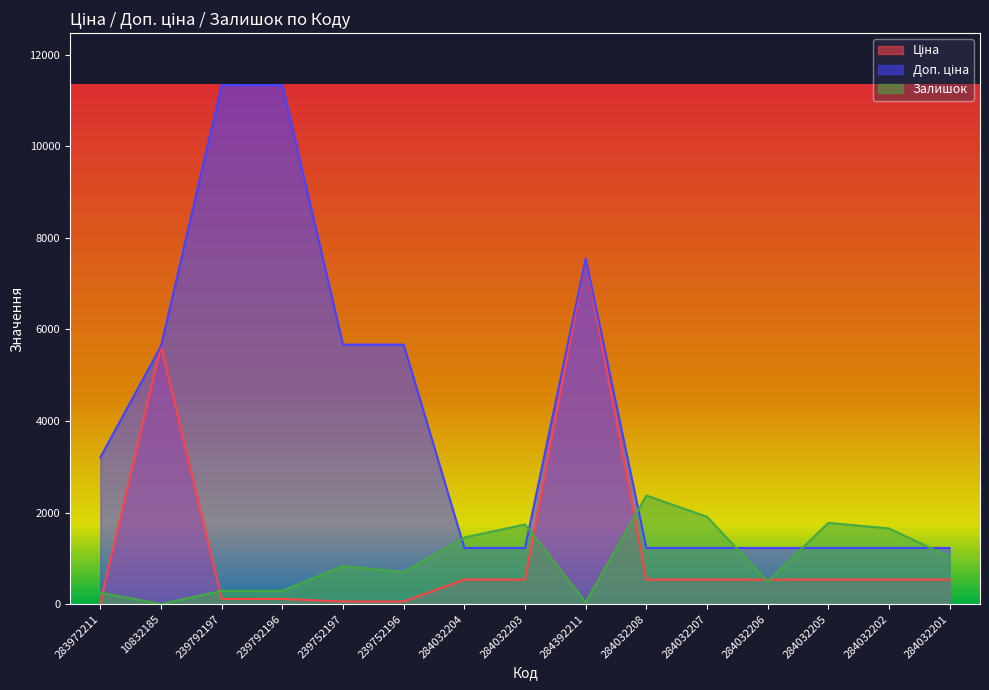

Is it true that Доп. ціна equals 1227.2 at 284032204?

True